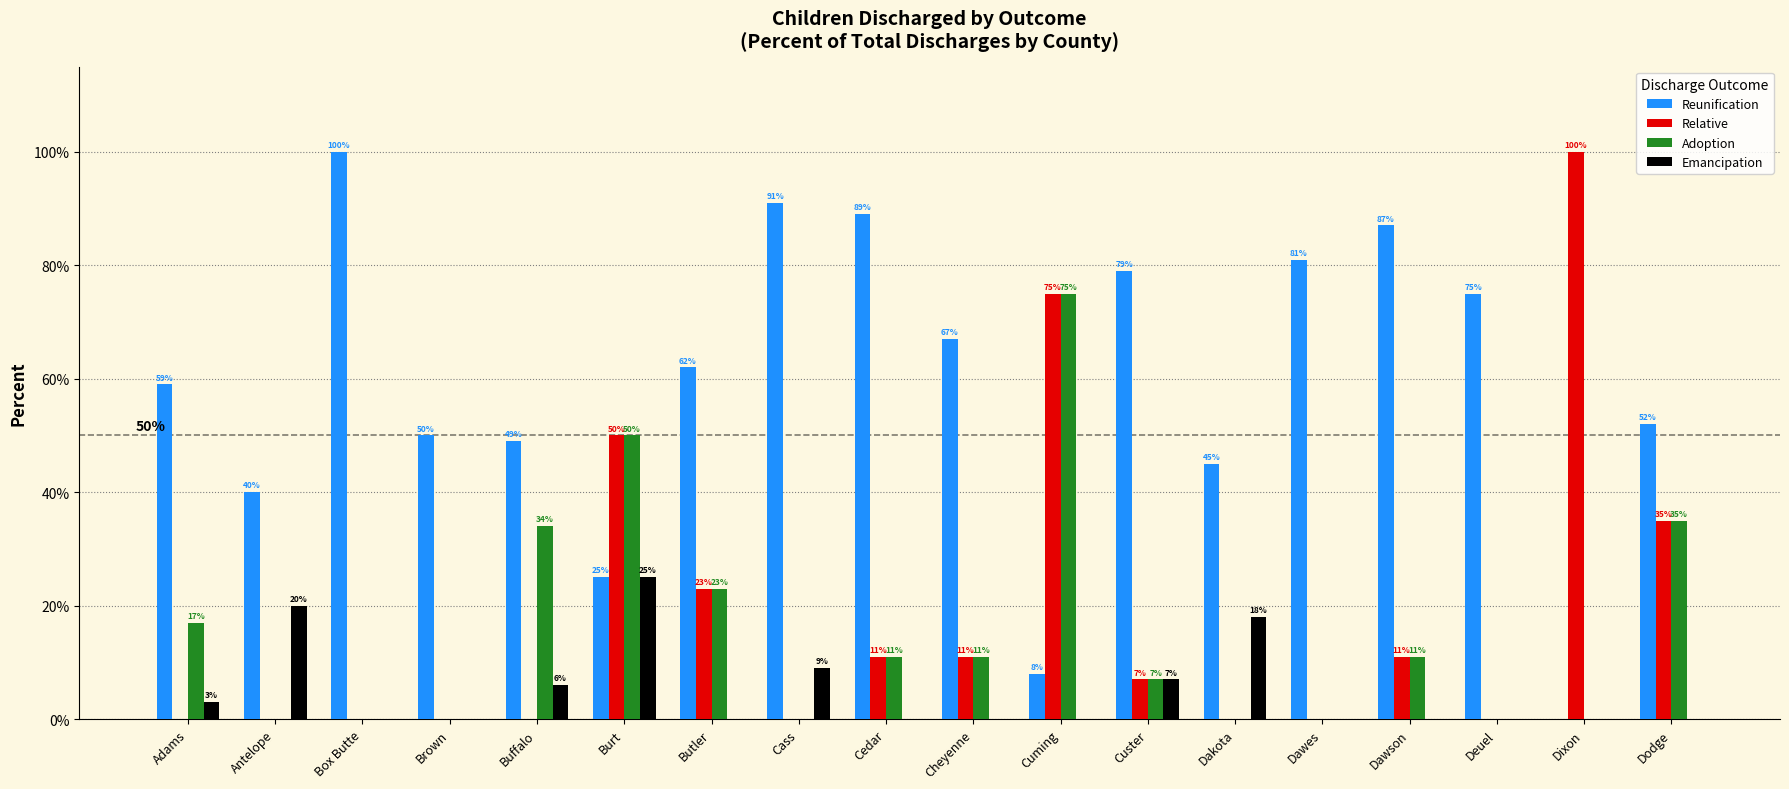

How many groups of bars are there?

18